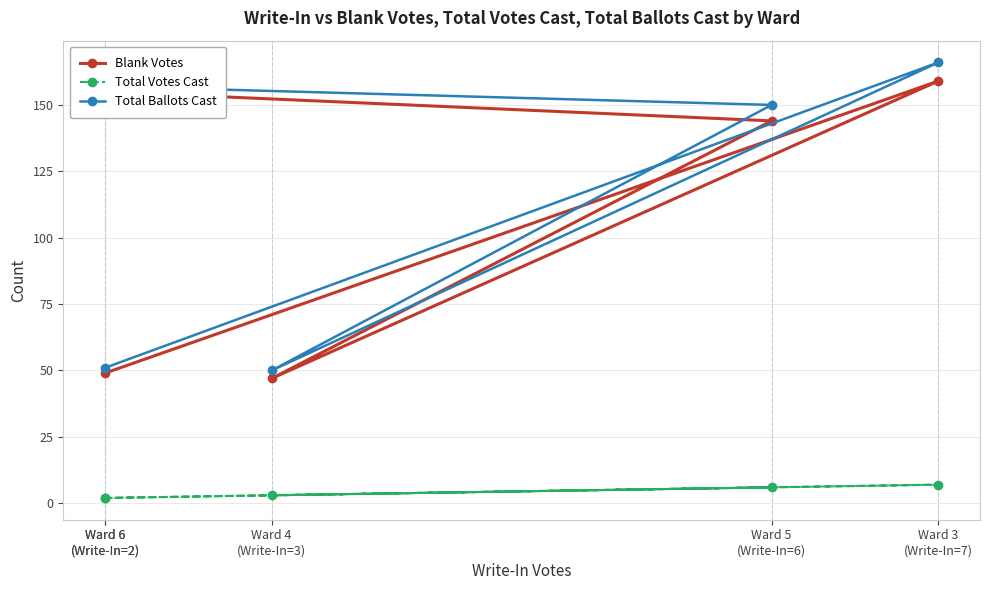

Between Ward 3
(Write-In=7) and Ward 4
(Write-In=3), which series saw the biggest shift?

Total Ballots Cast